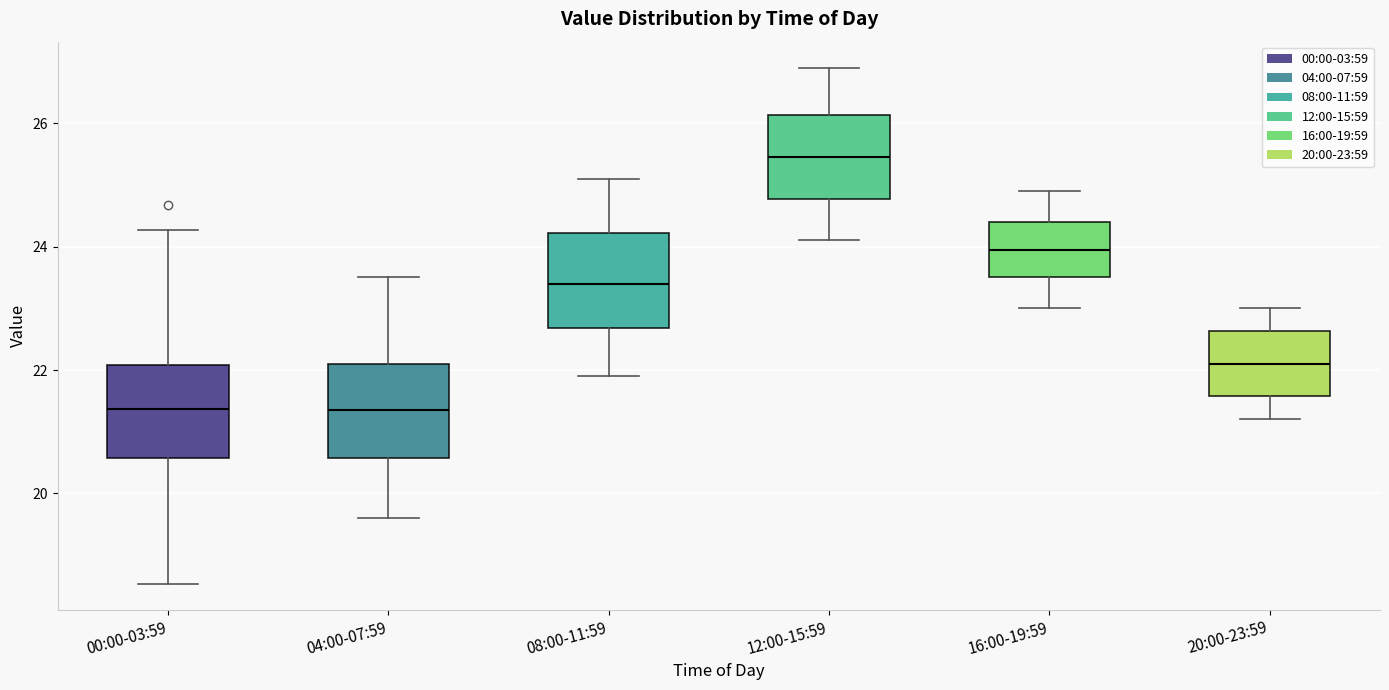

Where is the lower edge of the box for 00:00-03:59 on the y-axis? The values are not printed on the chart, so give them approximately, as read against the axis.

20.6